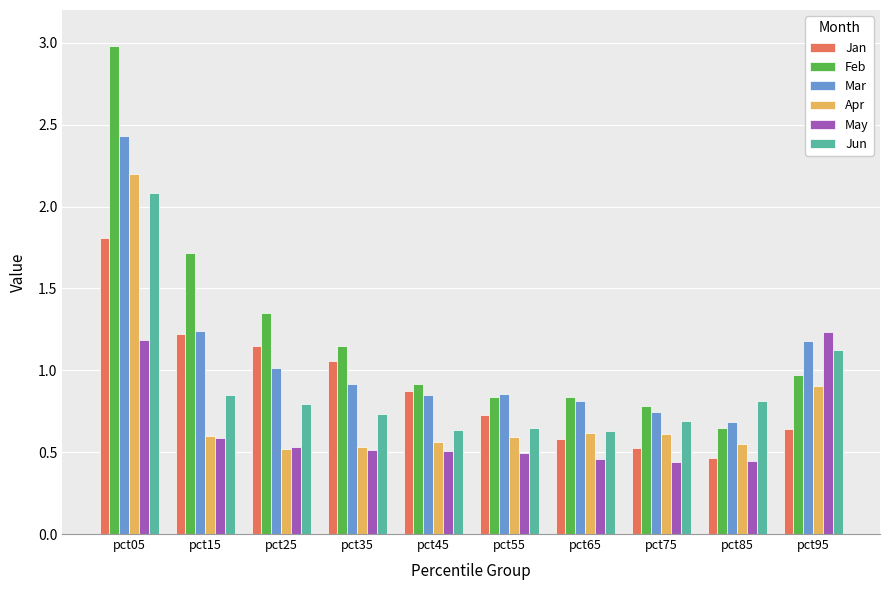

Which series has the largest total across all categories?

Feb